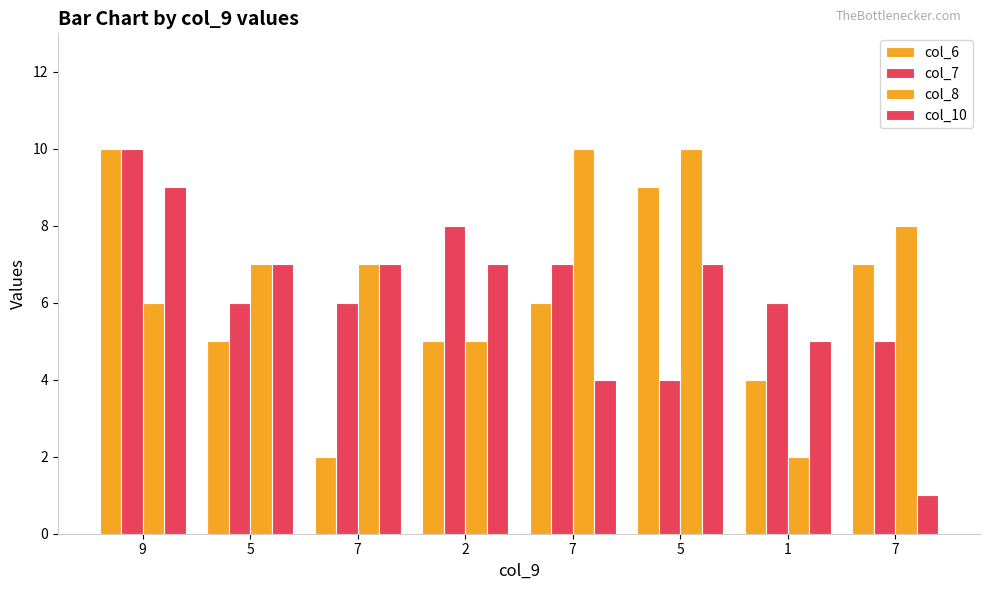

Is the value of col_8 at 5 greater than the value of col_7 at 5?

Yes